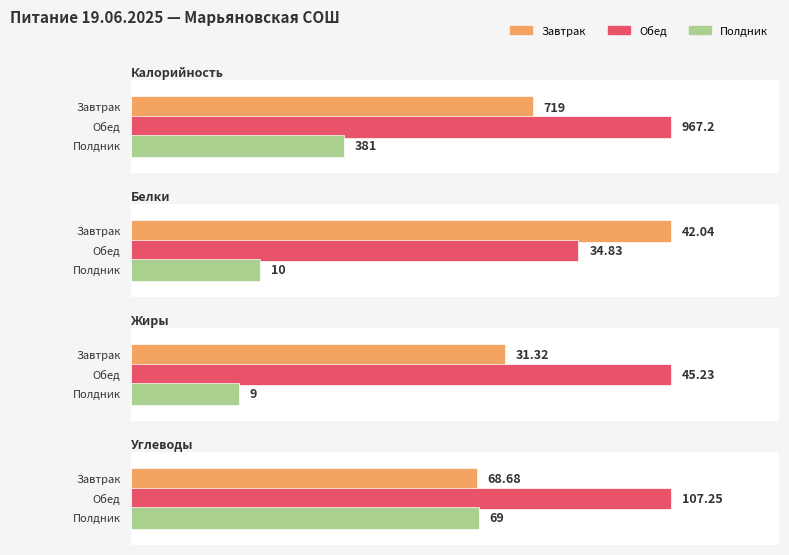

Is the value of Калорийность at Полдник greater than the value of Жиры at Полдник?

Yes